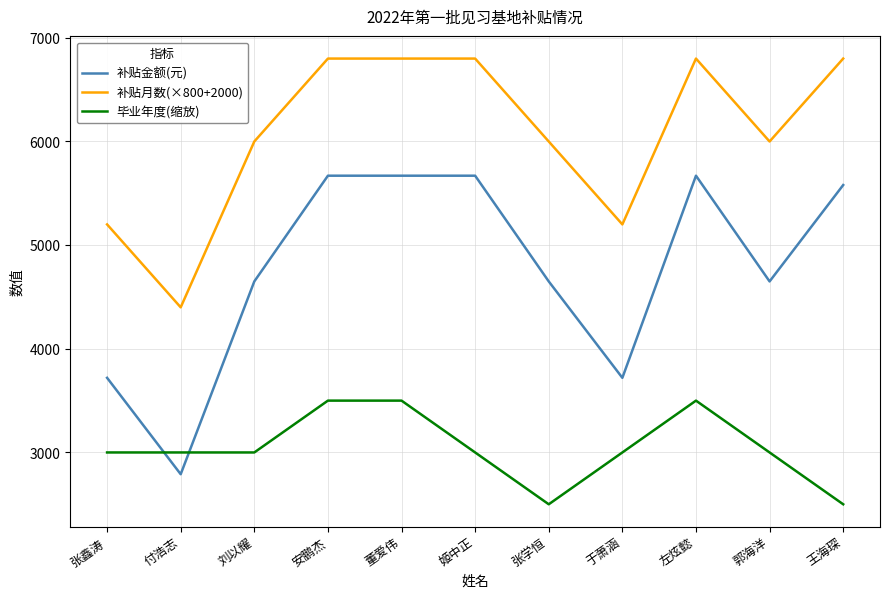

Which series has the widest spread of values?

补贴金额(元)